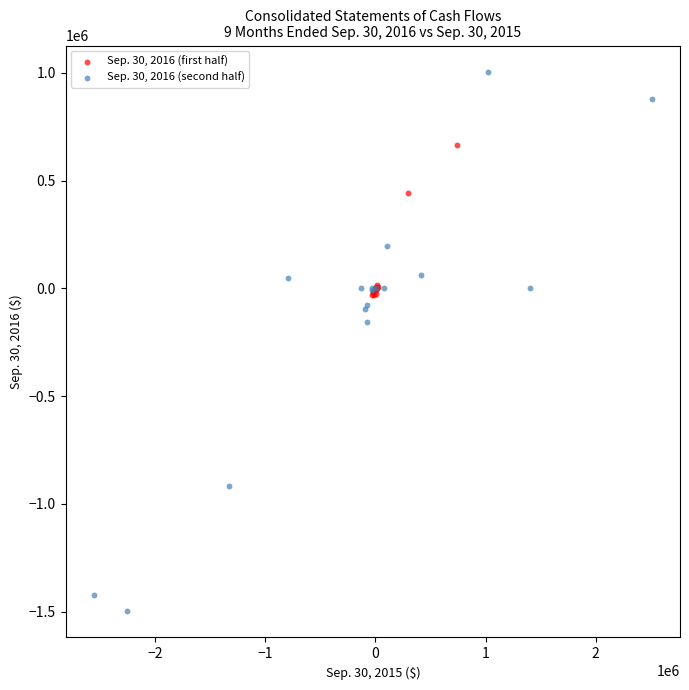

Which series contains the highest Y value?

Sep. 30, 2016 (second half)